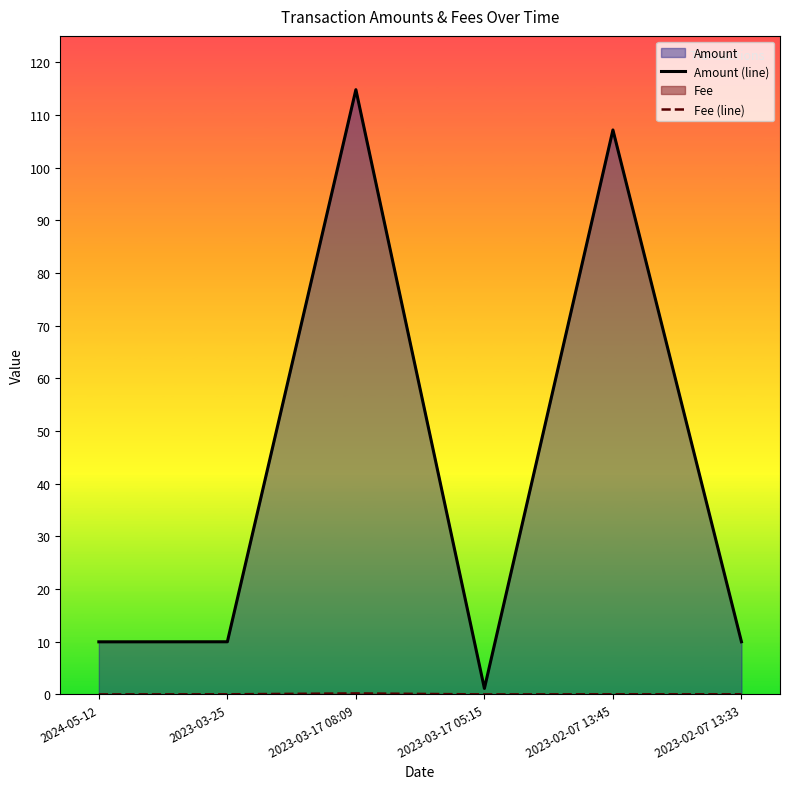

The Fee (line) series shows 0.0 at 2024-05-12. True or false?

False